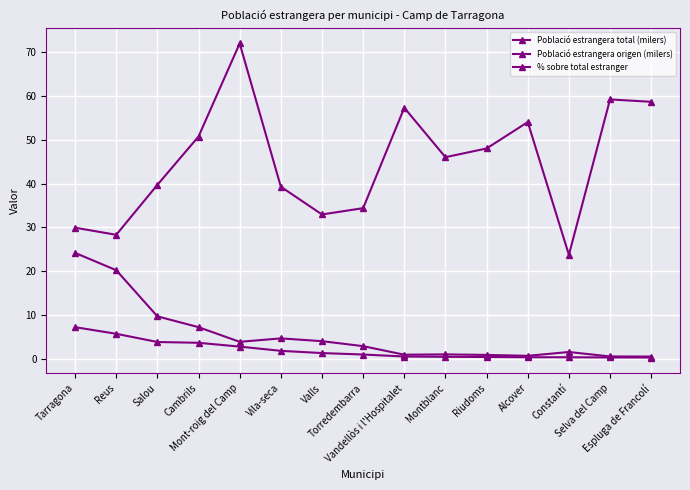

Which series has the largest total across all categories?

% sobre total estranger